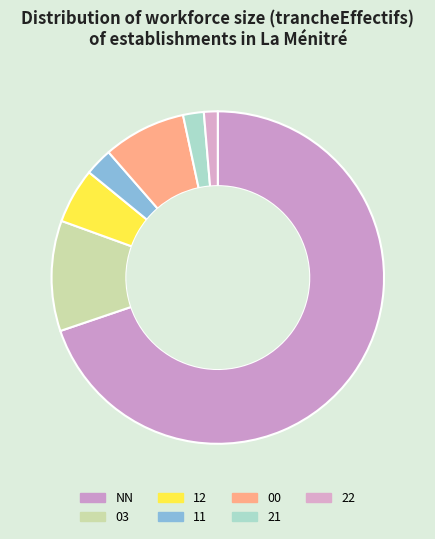

To the nearest percent, what percentage of the pie is 21?

2%